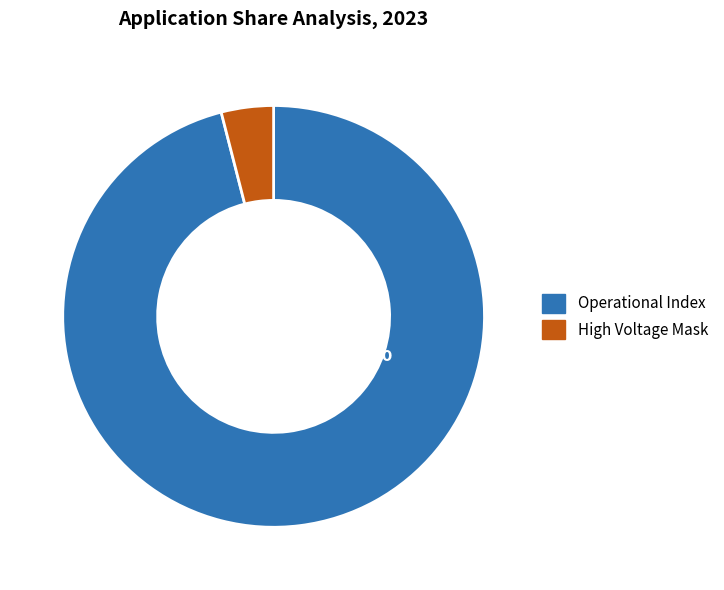

What is the largest slice in the pie chart?

Operational Index